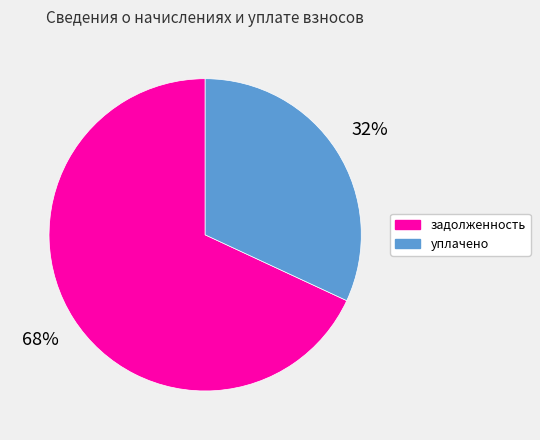

Is there any slice that represents more than half of the pie?

Yes